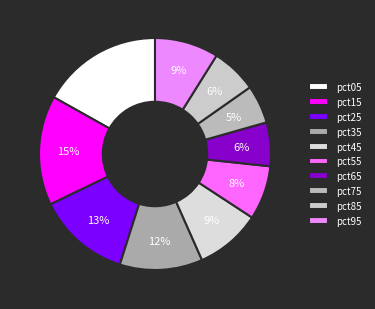

To the nearest percent, what percentage of the pie is pct65?

6%